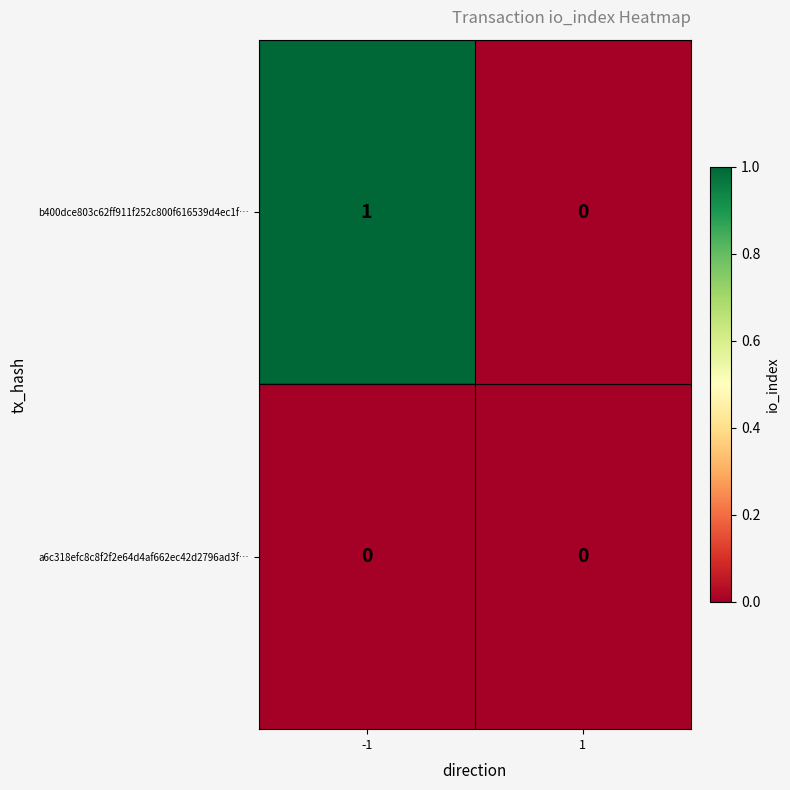

List the series in order of their peak value, lowest first.

a6c318efc8c8f2f2e64d4af662ec42d2796ad3f…, b400dce803c62ff911f252c800f616539d4ec1f…